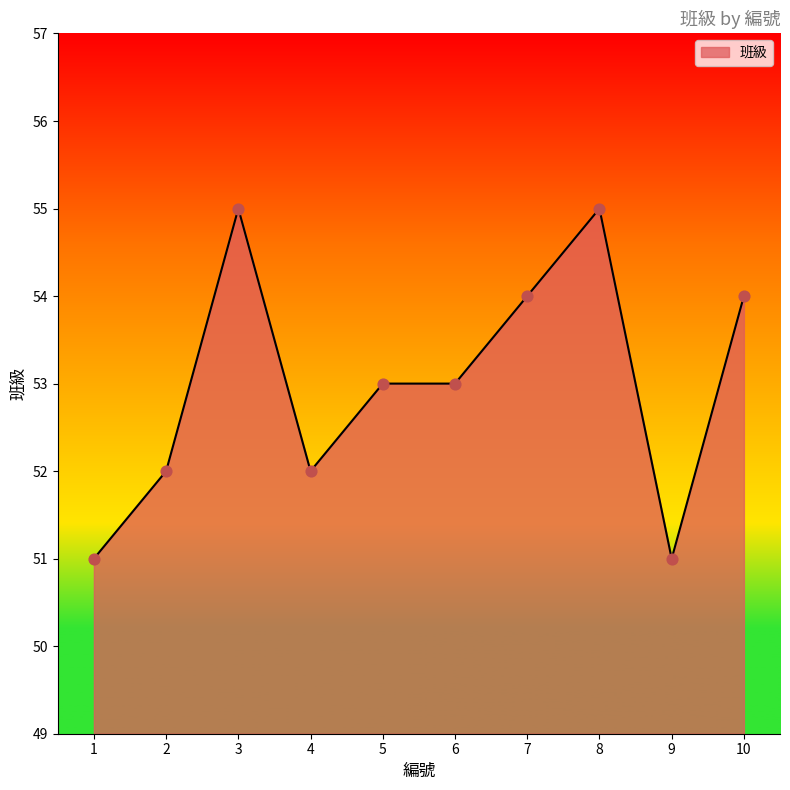

Between 7 and 8, which is larger?

8